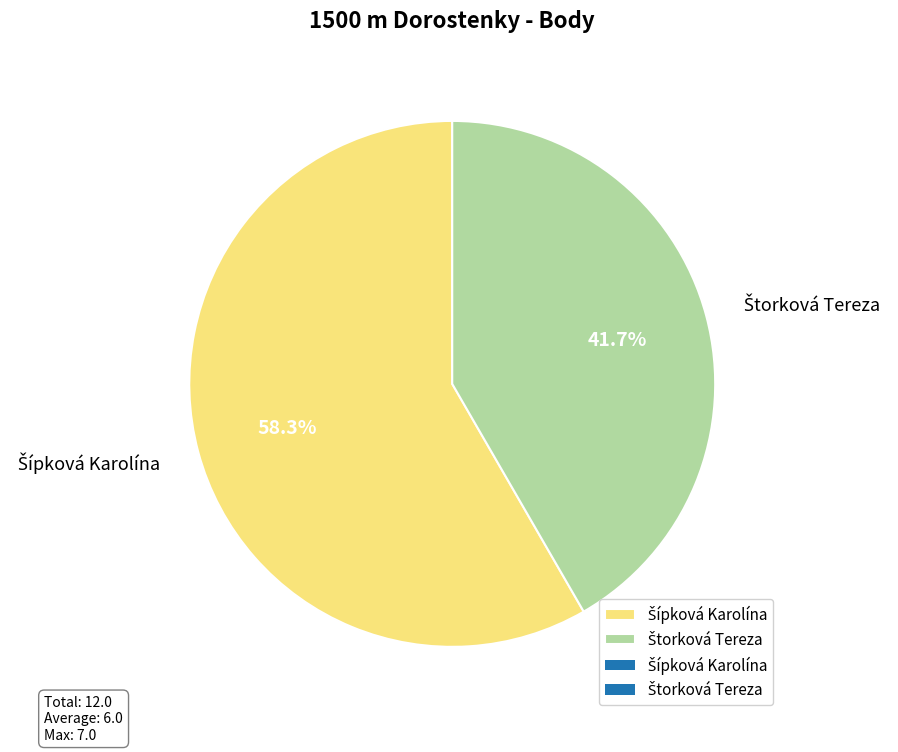

Does any single category account for the majority?

Yes